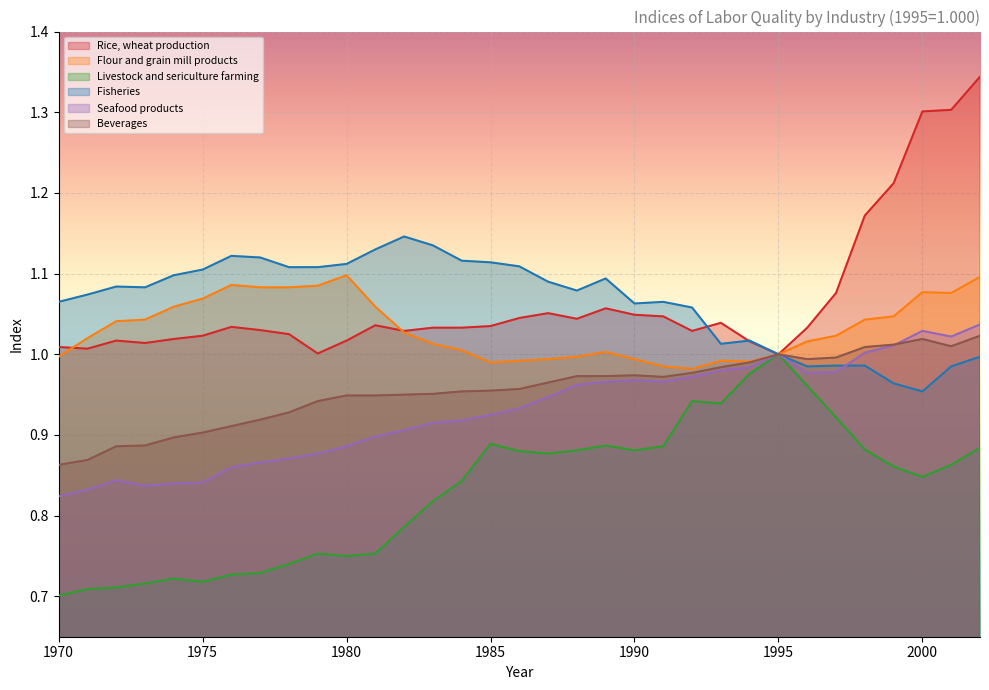

What is the maximum value for Beverages?

1.0